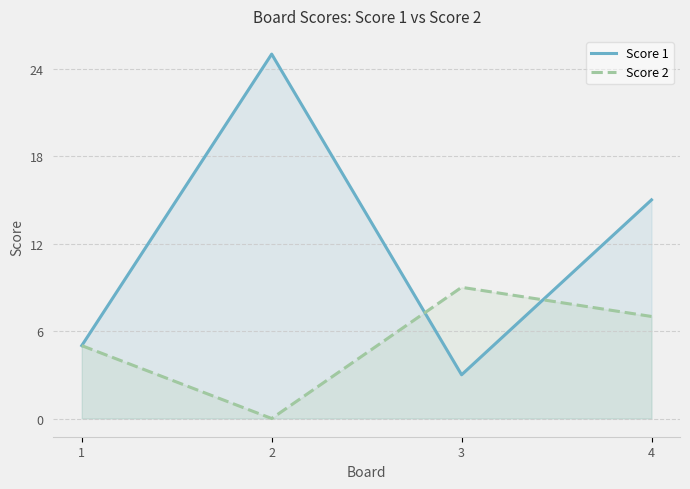

How many values in the Score 1 series exceed 15?

1